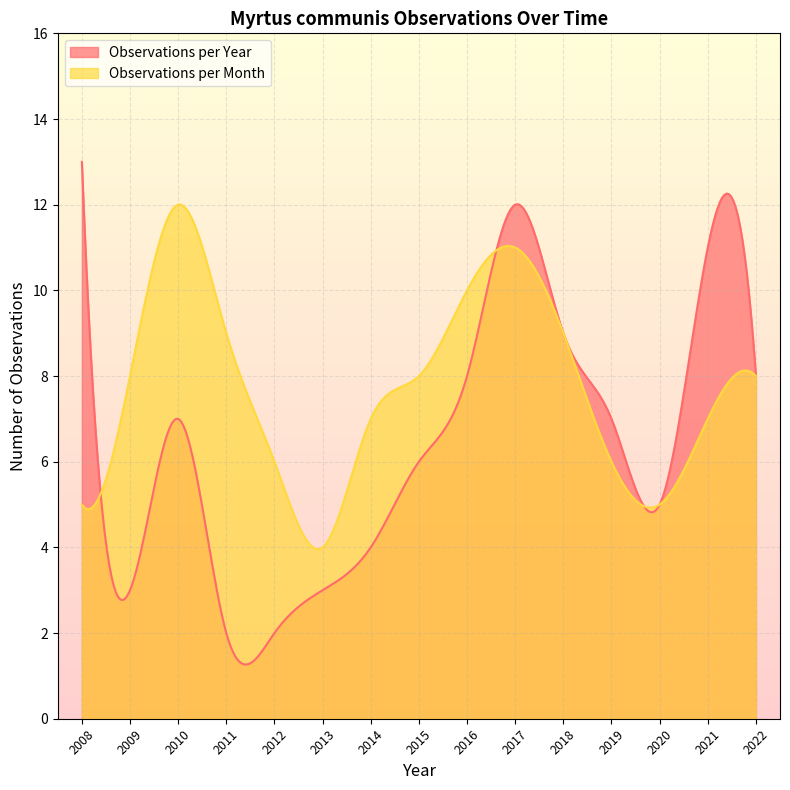

Where is the first local minimum for Observations per Month?

2013